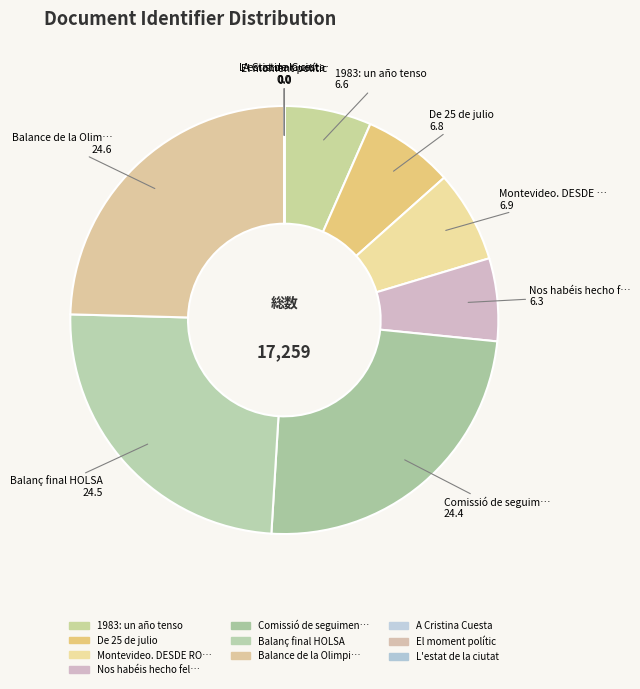

What percentage is NOT represented by De 25 de julio?

93.2%